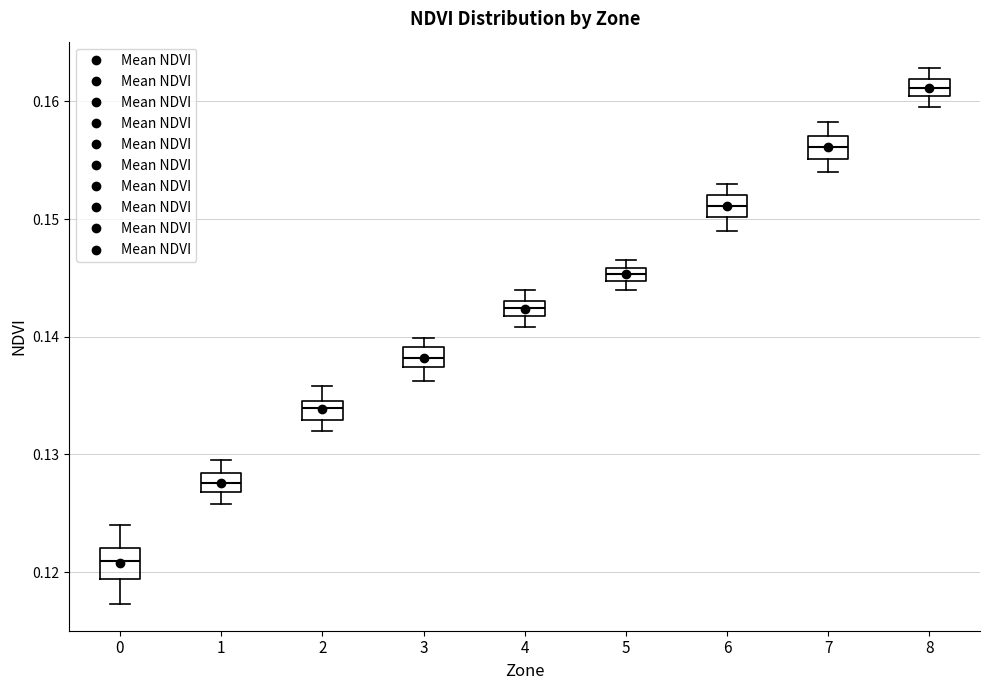

Which box's median line is the lowest?

0